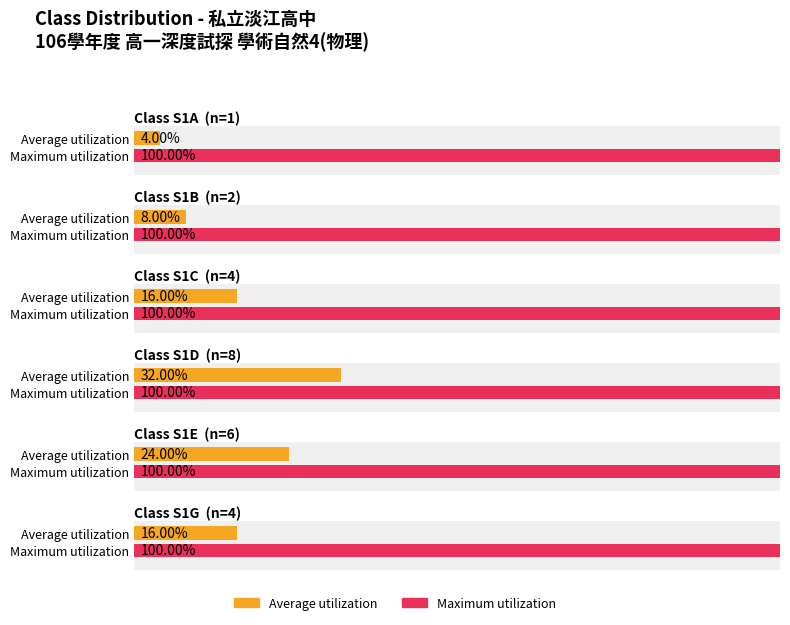

At which label does Maximum utilization reach its minimum?

S1A